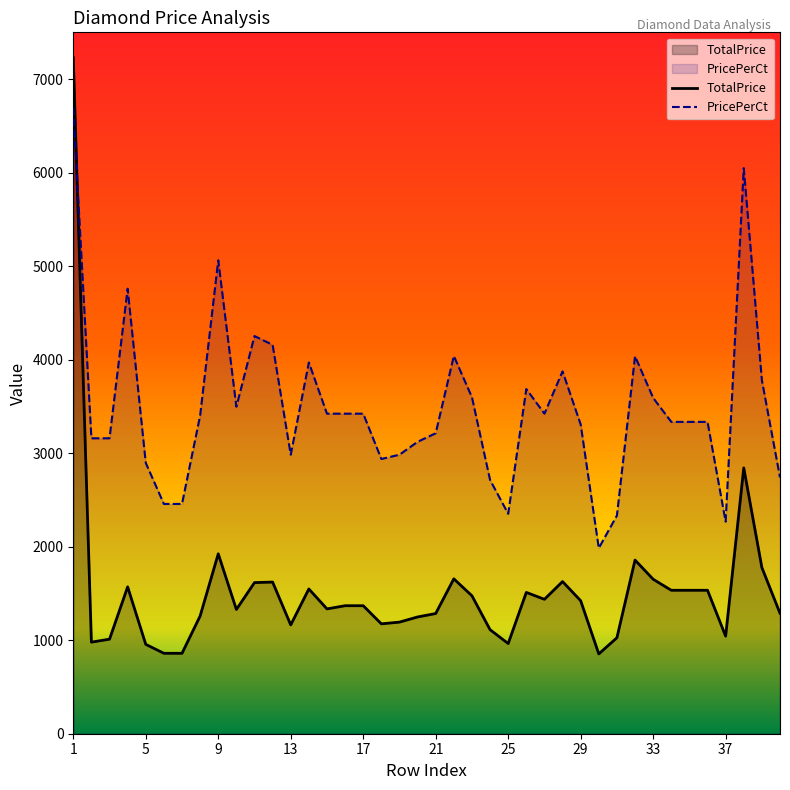

Does the chart have visible grid lines?

No